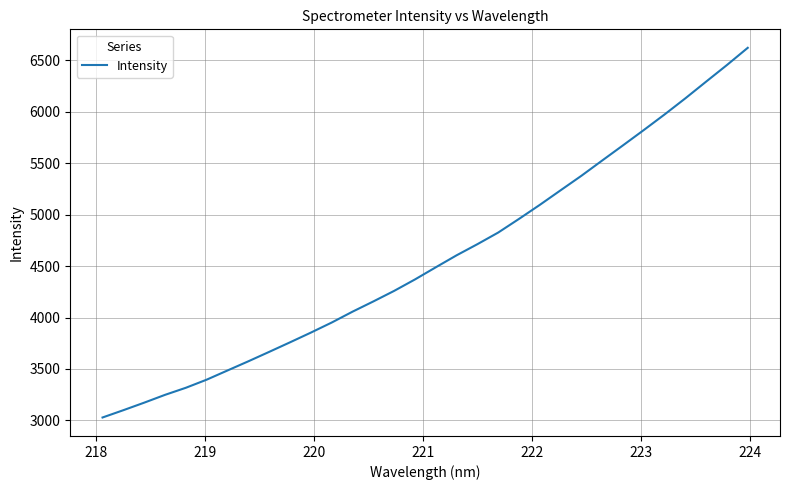

What is the smallest value displayed?

3028.7